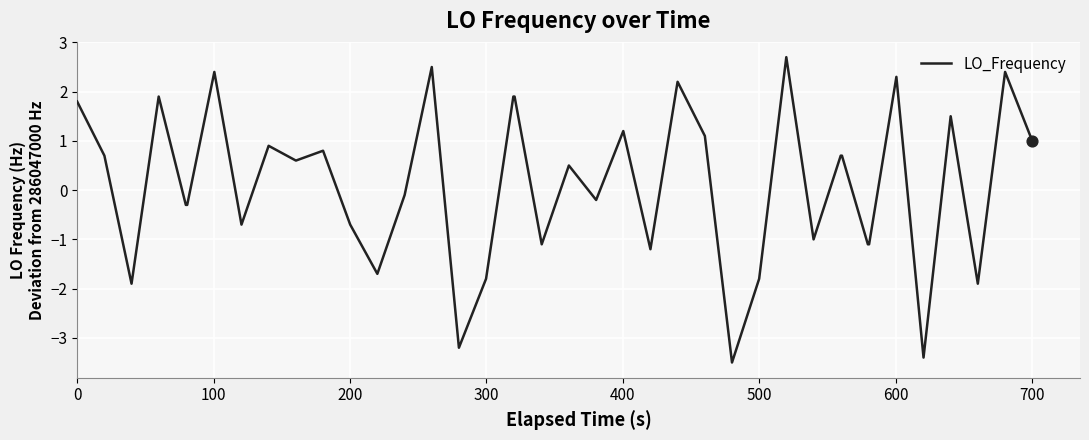

What is the difference between the maximum and minimum values?

6.2